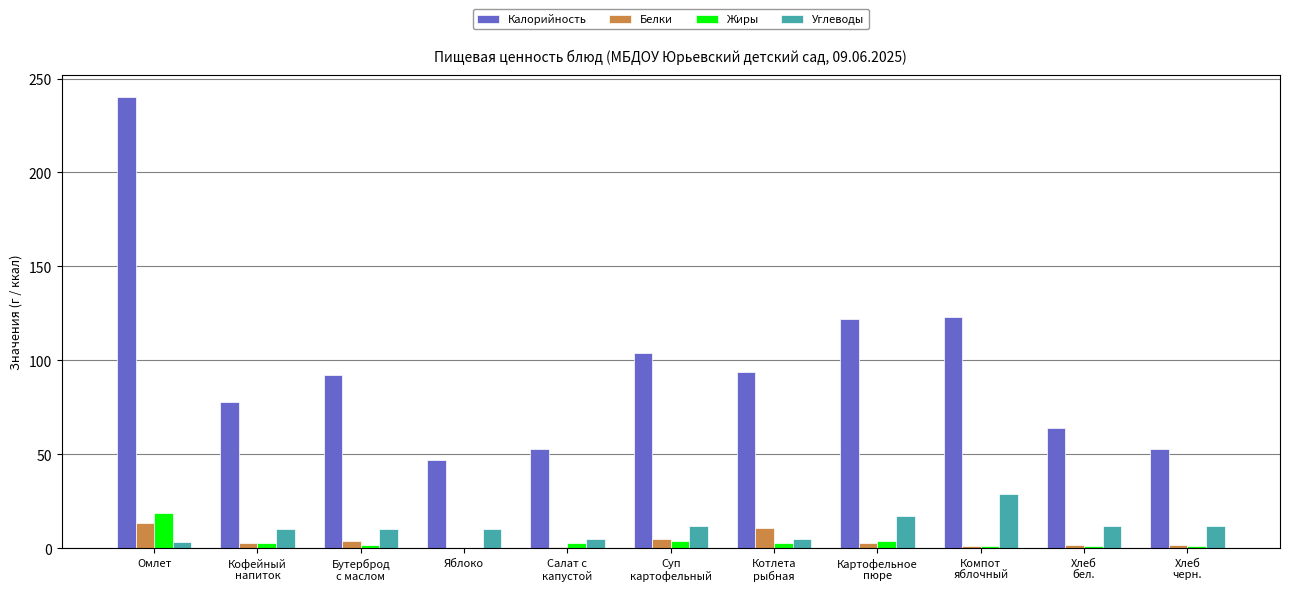

How many data points does each series have?

11